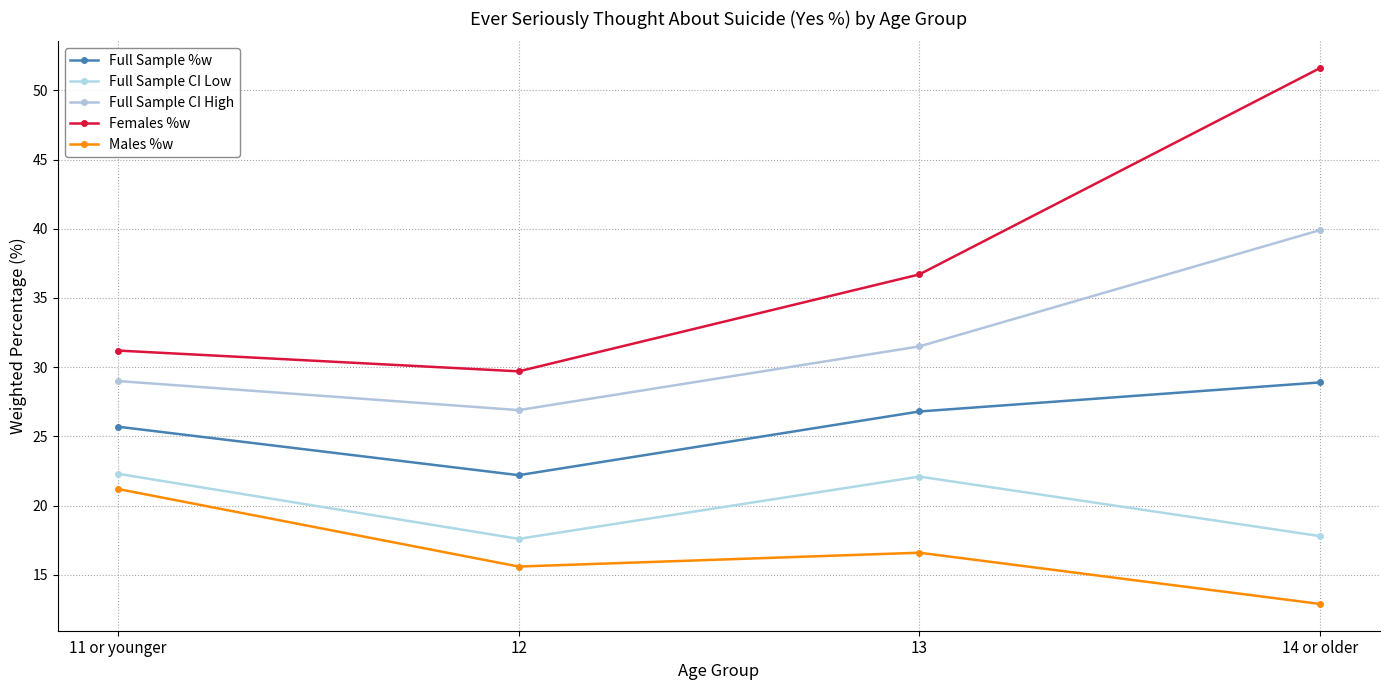

Reading left to right, transcribe all the data shown in this chart.

Full Sample %w: 25.7	22.2	26.8	28.9
Full Sample CI Low: 22.3	17.6	22.1	17.8
Full Sample CI High: 29.0	26.9	31.5	39.9
Females %w: 31.2	29.7	36.7	51.6
Males %w: 21.2	15.6	16.6	12.9